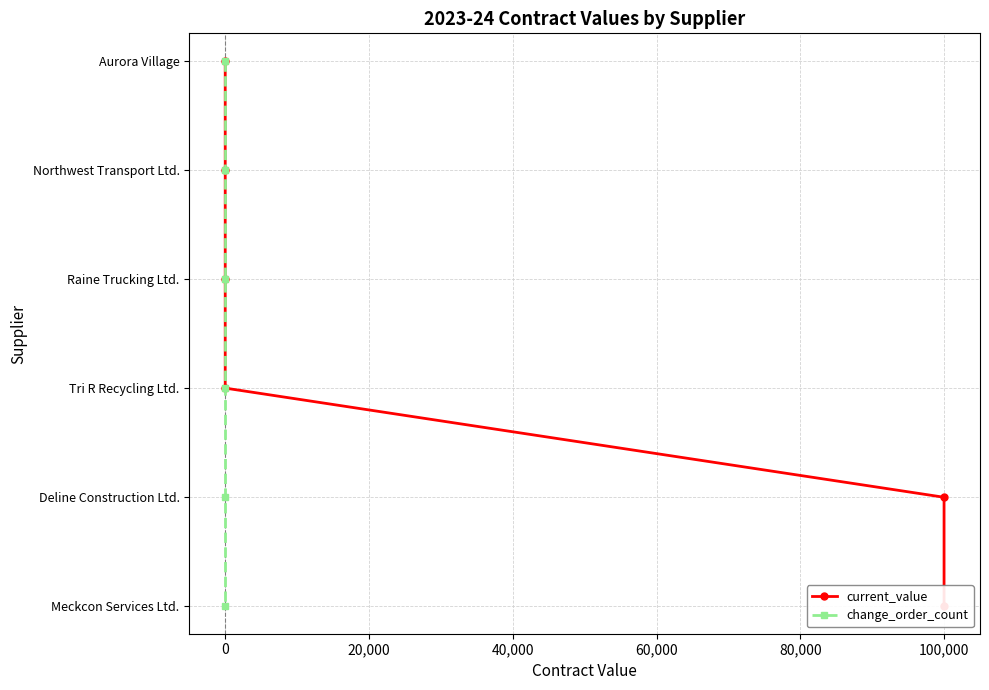

Is this an area chart (filled region under the line)?

No